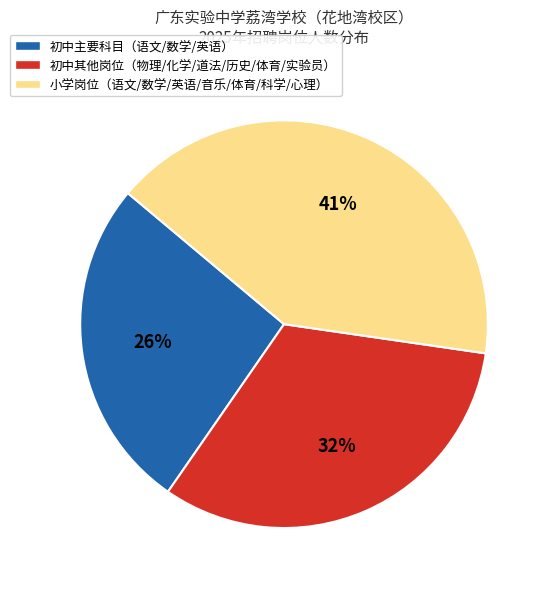

To the nearest percent, what is the average slice percentage?

33%